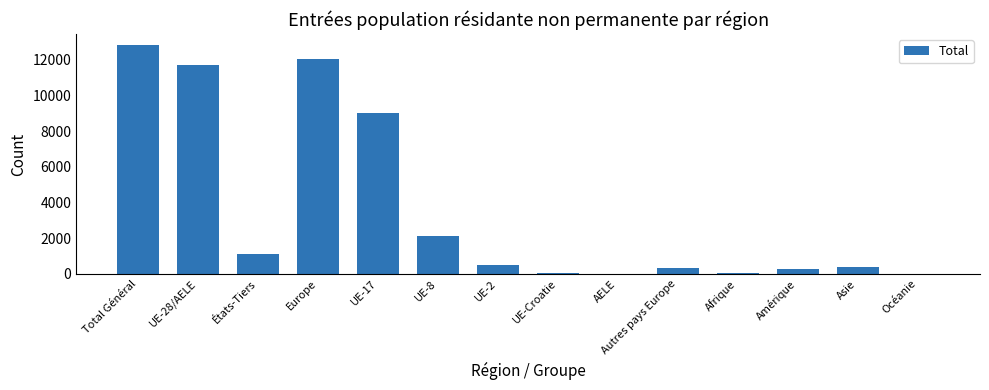

What is the maximum value shown in the chart?

12793